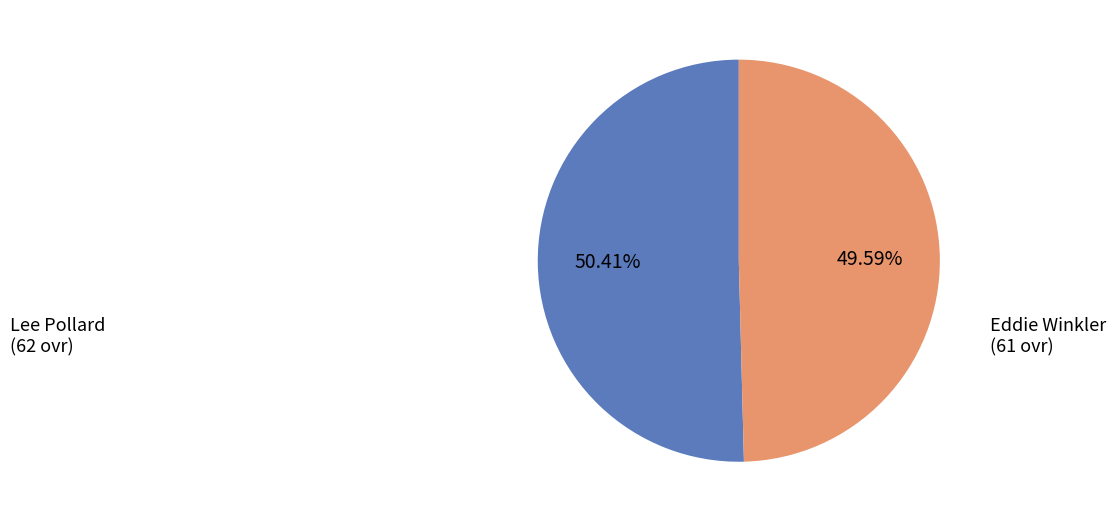

Which category has the biggest portion of the pie?

Lee Pollard